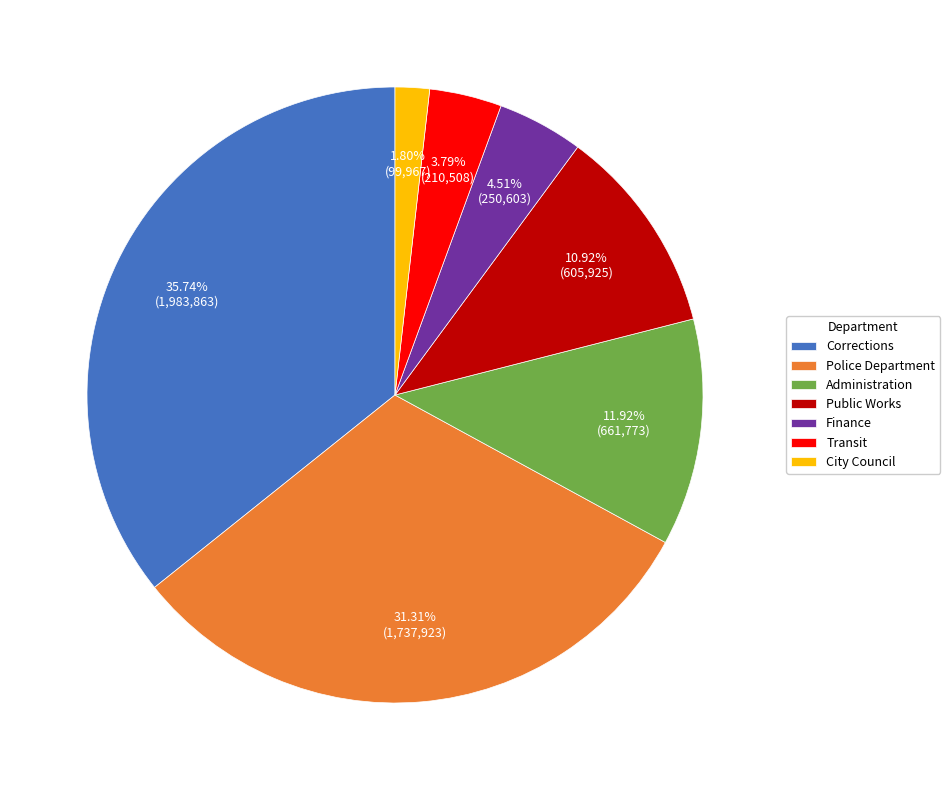

True or false: Public Works accounts for 1% of the total.

False